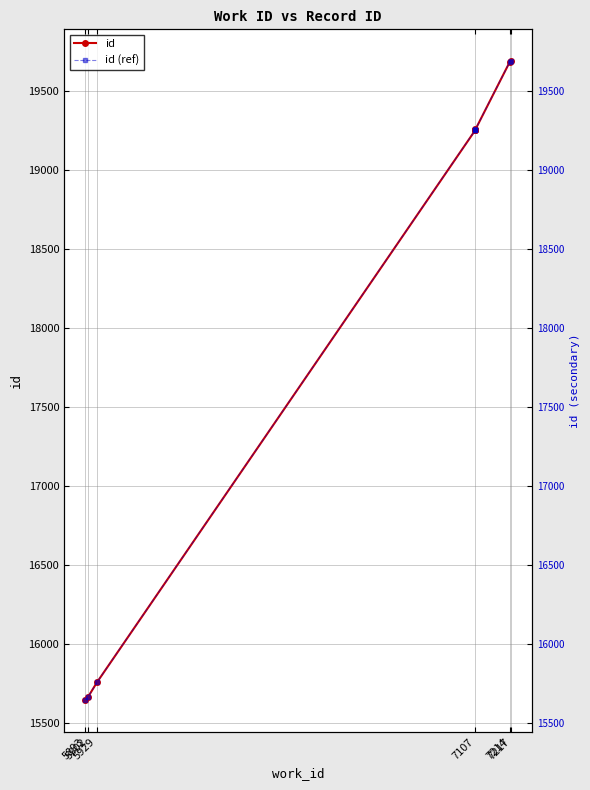

True or false: id (ref) and id intersect in this chart.

False